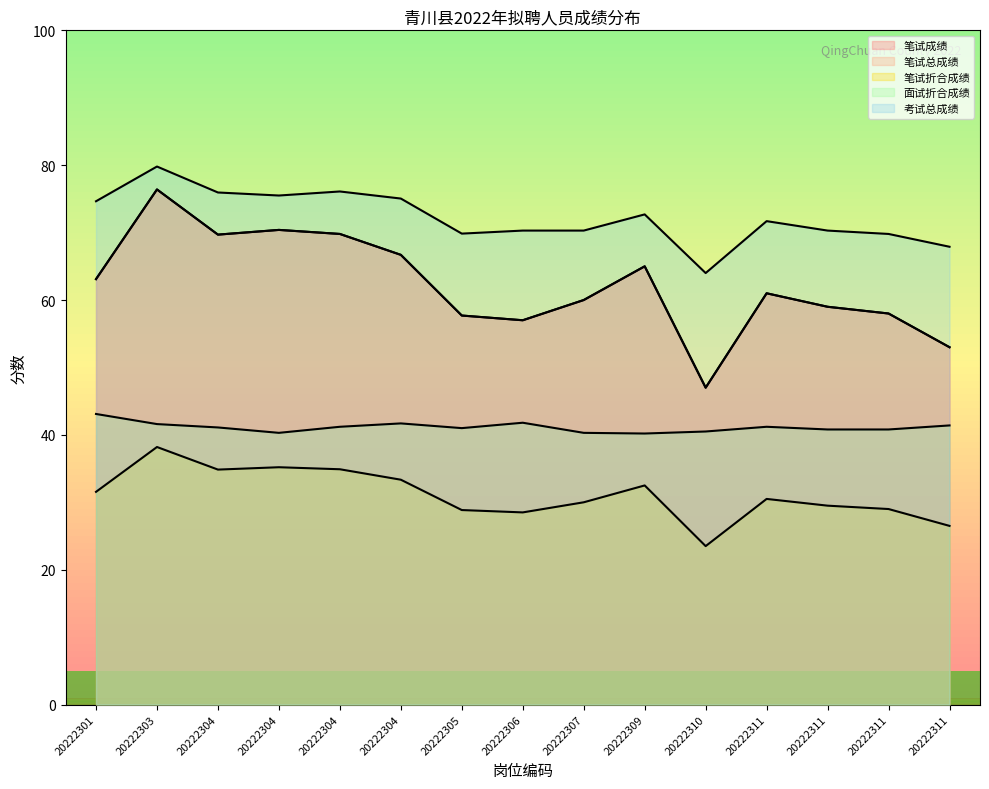

List the labels in order of 笔试成绩 value, smallest first.

20222310, 20222311, 20222306, 20222305, 20222311, 20222311, 20222307, 20222311, 20222301, 20222309, 20222304, 20222304, 20222304, 20222304, 20222303